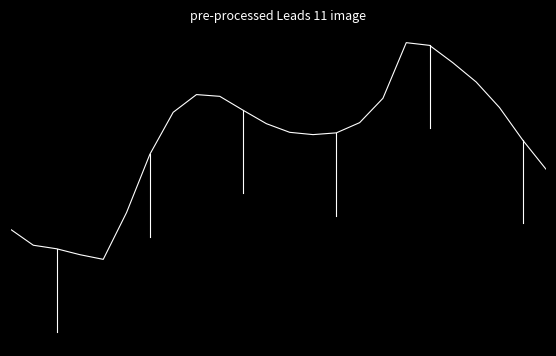

Reading right to left, what are all the values shown in this chart?

-2.0	0.1	2.5	4.4	5.8	7.0	7.2	3.2	1.4	0.7	0.5	0.7	1.3	2.3	3.3	3.4	2.2	-0.9	-5.1	-8.5	-8.2	-7.7	-7.5	-6.3